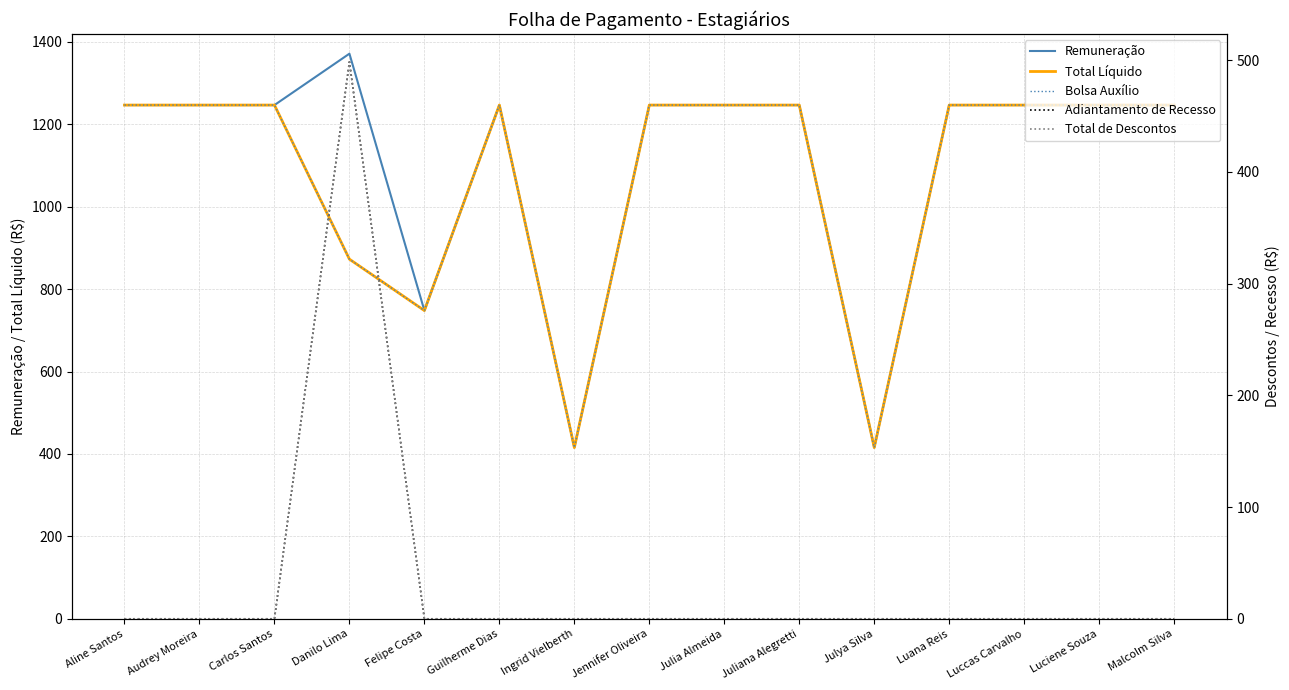

Is it true that Remuneração equals 1977.4 at Luana Reis?

False